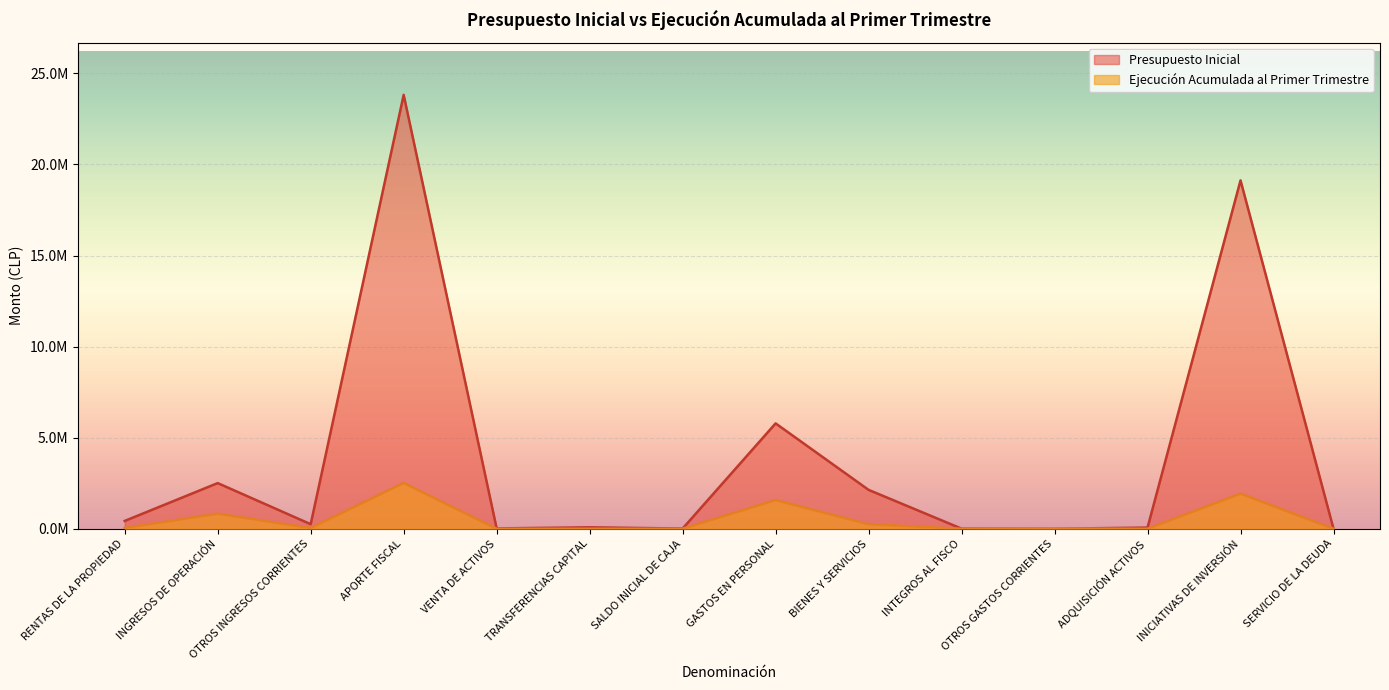

What is the label of the 14th point from the left?

SERVICIO DE LA DEUDA